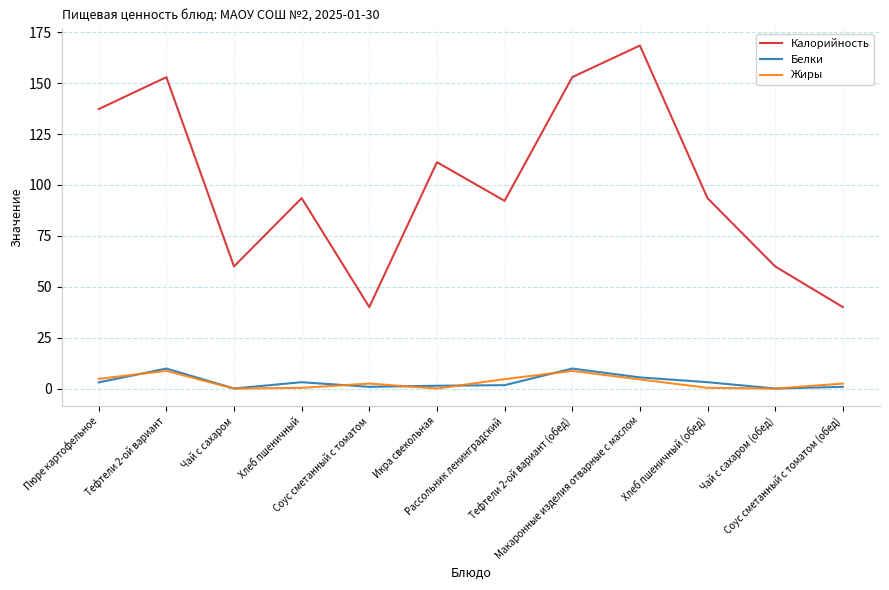

Which series has the largest total across all categories?

Калорийность